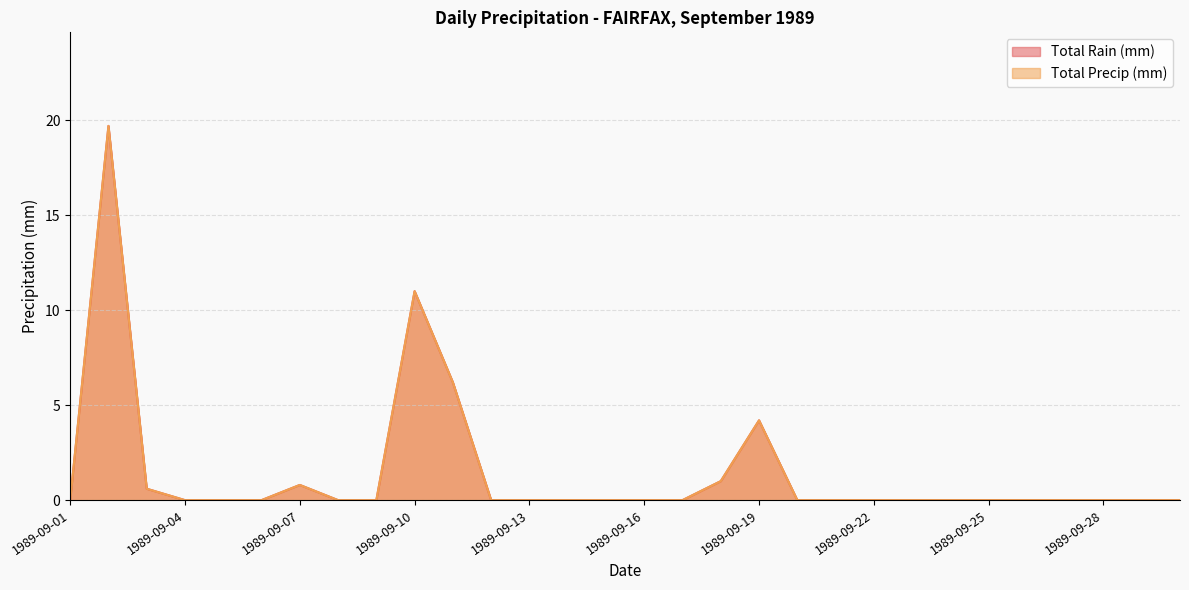

Between 1989-09-17 and 1989-09-23, which series saw the biggest shift?

Total Rain (mm)